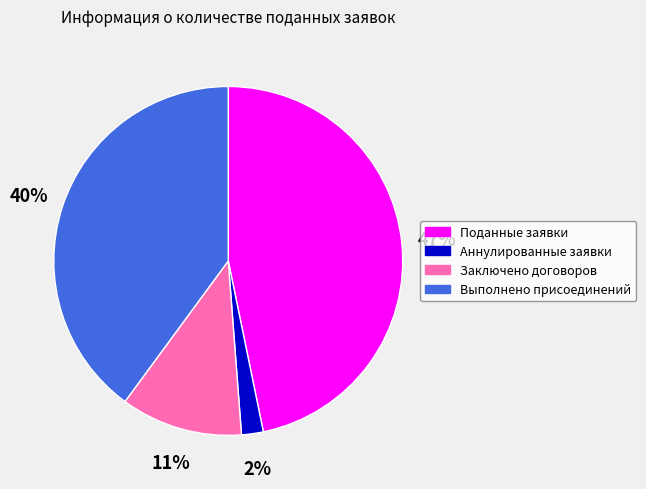

Which category has the smallest portion of the pie?

Аннулированные заявки